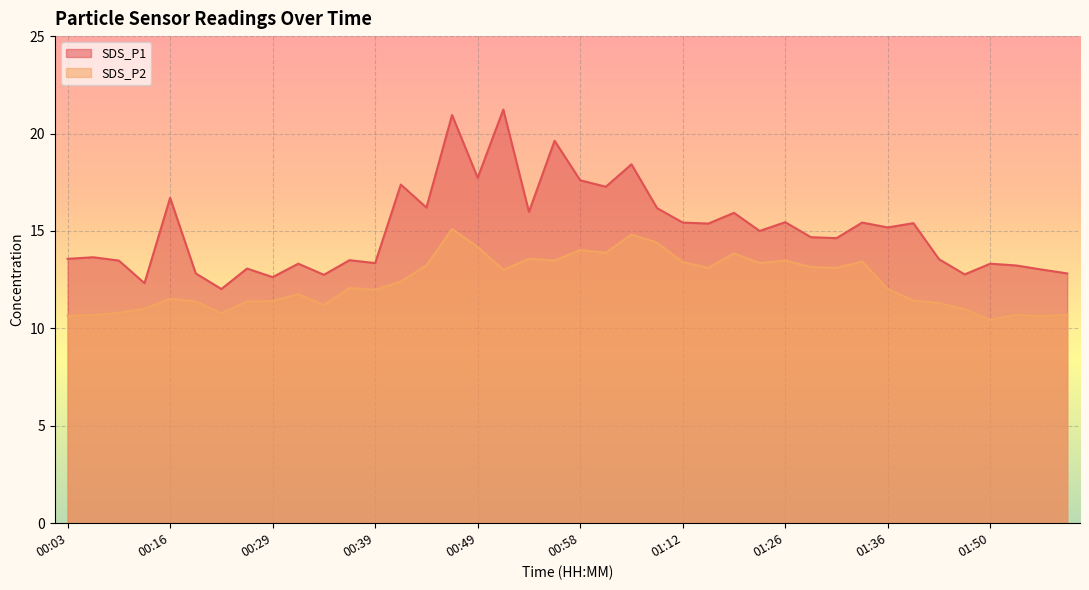

What is the sum of the SDS_P1 values at 01:55 and 00:46?

34.0